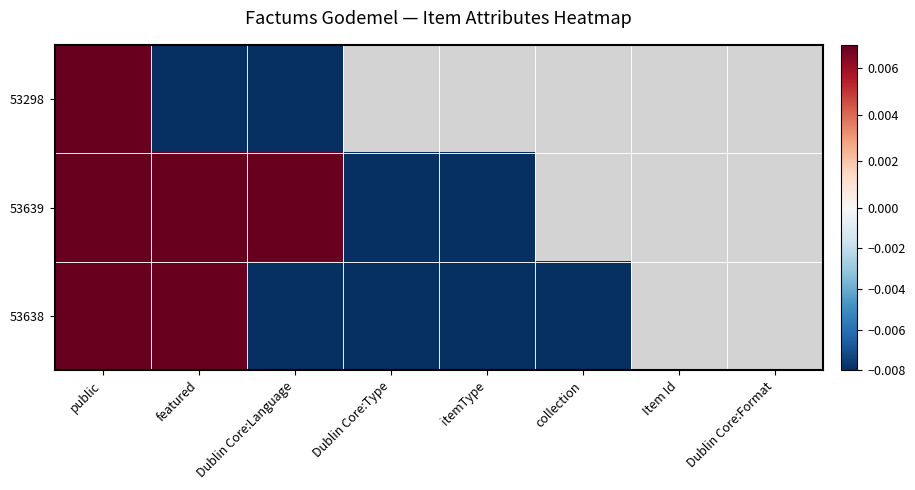

Rank the series by their maximum value, from highest to lowest.

53298, 53639, 53638